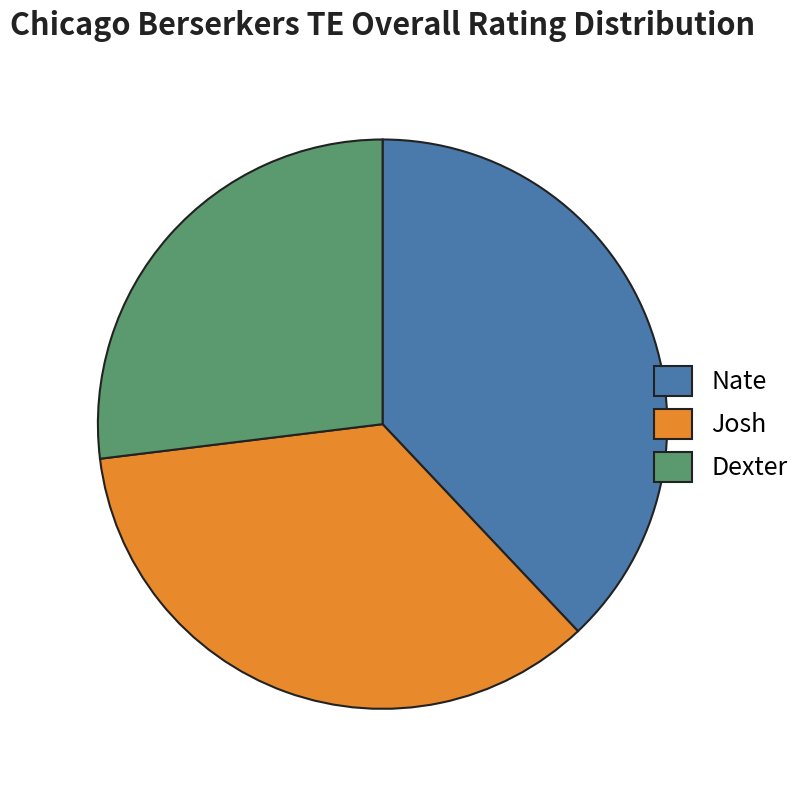

Which category has the smallest portion of the pie?

Dexter